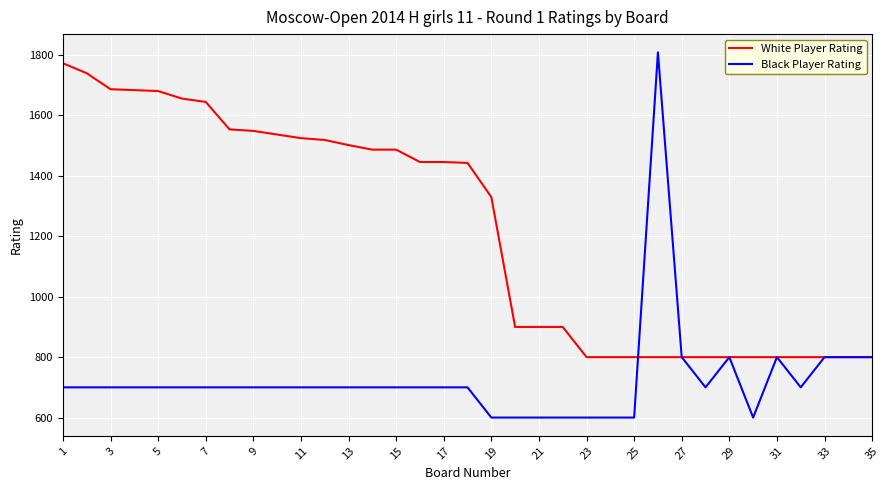

Rank the series by their average value, from lowest to highest.

Black Player Rating, White Player Rating